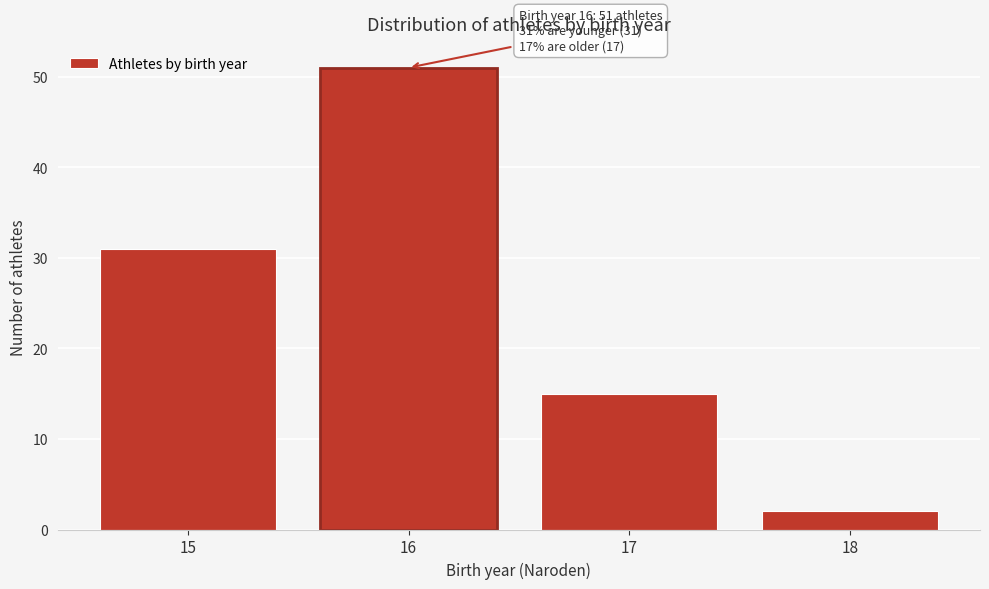

Reading left to right, transcribe all the data shown in this chart.

15=31	16=51	17=15	18=2